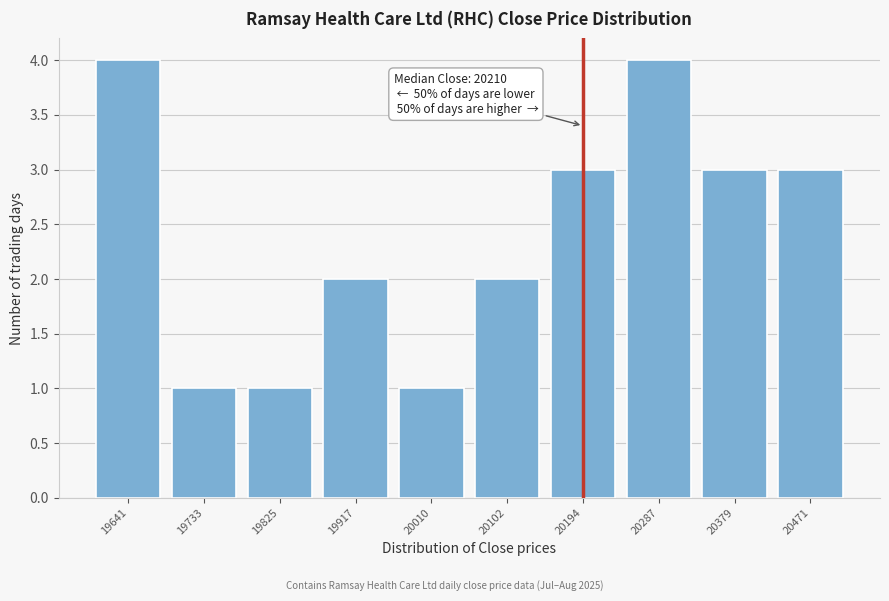

Reading right to left, transcribe all the data shown in this chart.

20471=3	20379=3	20287=4	20194=3	20102=2	20010=1	19917=2	19825=1	19733=1	19641=4